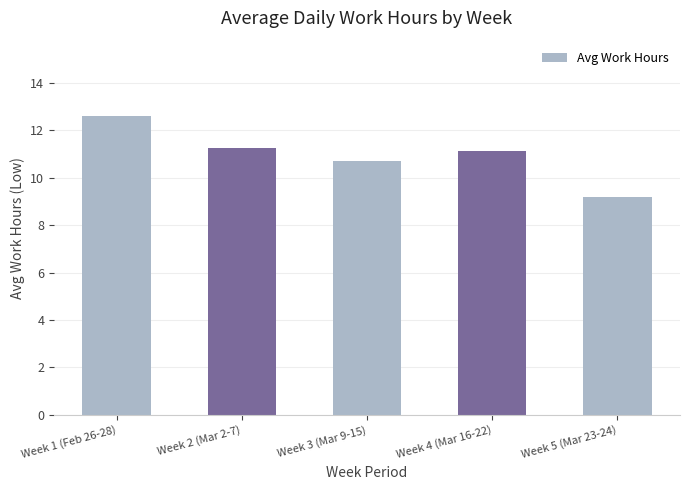

What is the smallest value displayed?

9.2